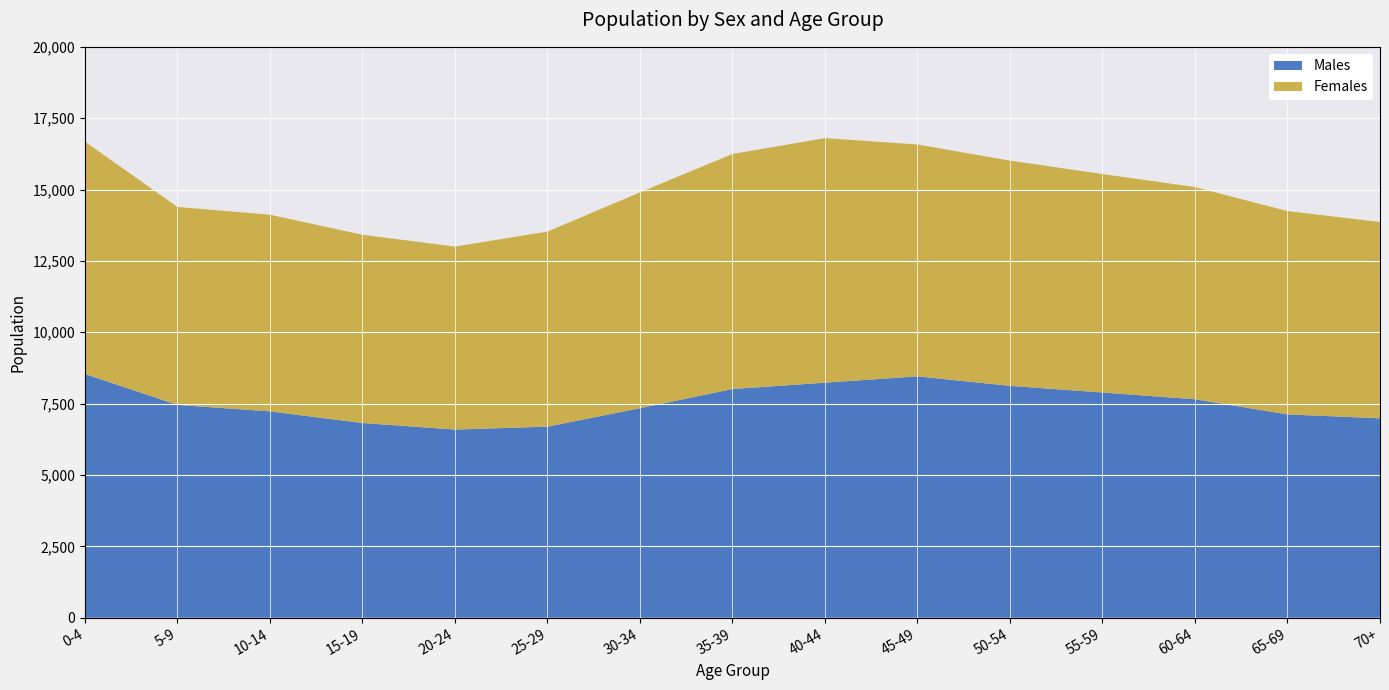

How many data points does each series have?

15